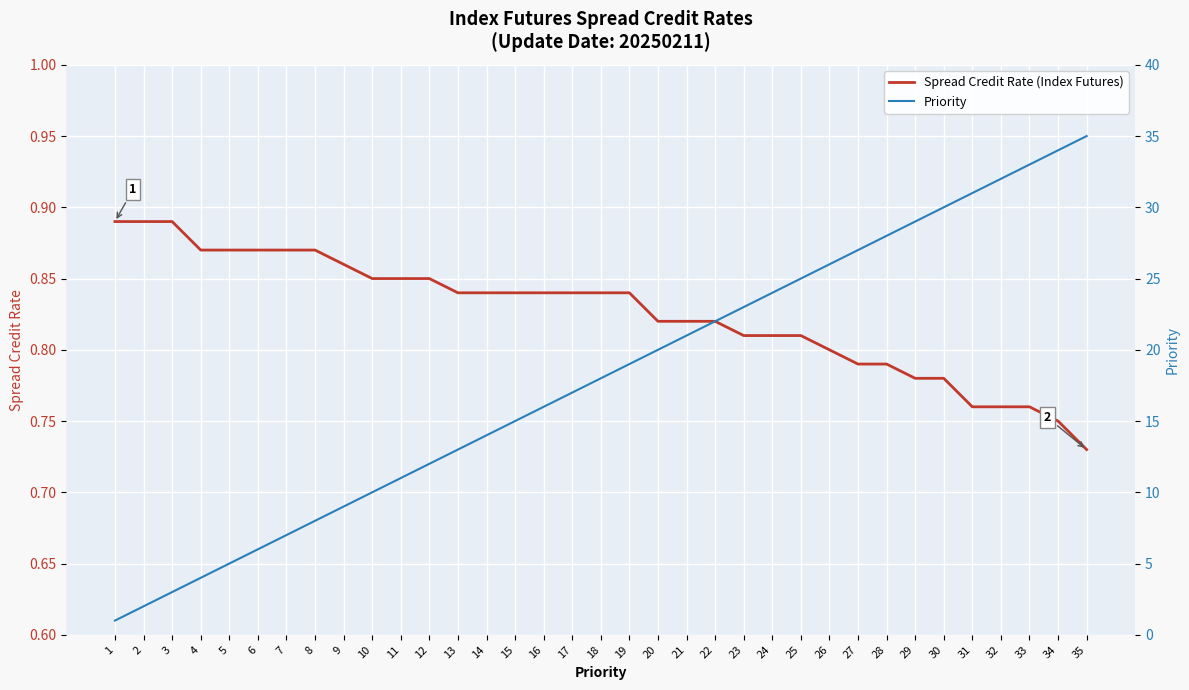

How many lines are shown in the chart?

2